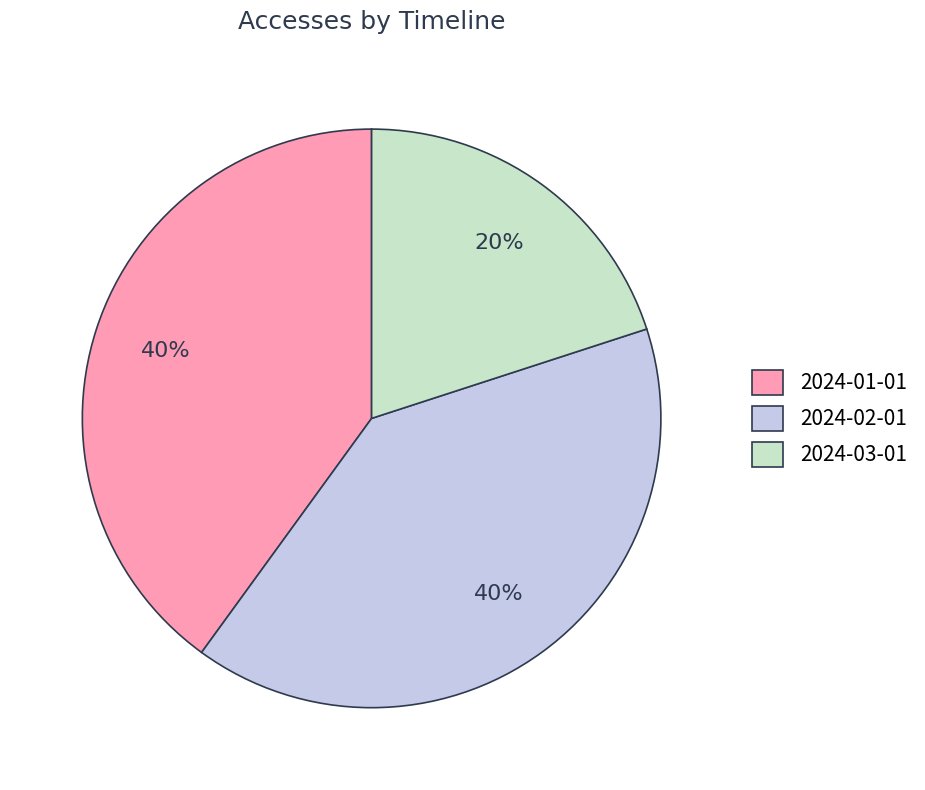

The 2024-01-01 slice represents 40% of the pie. True or false?

True